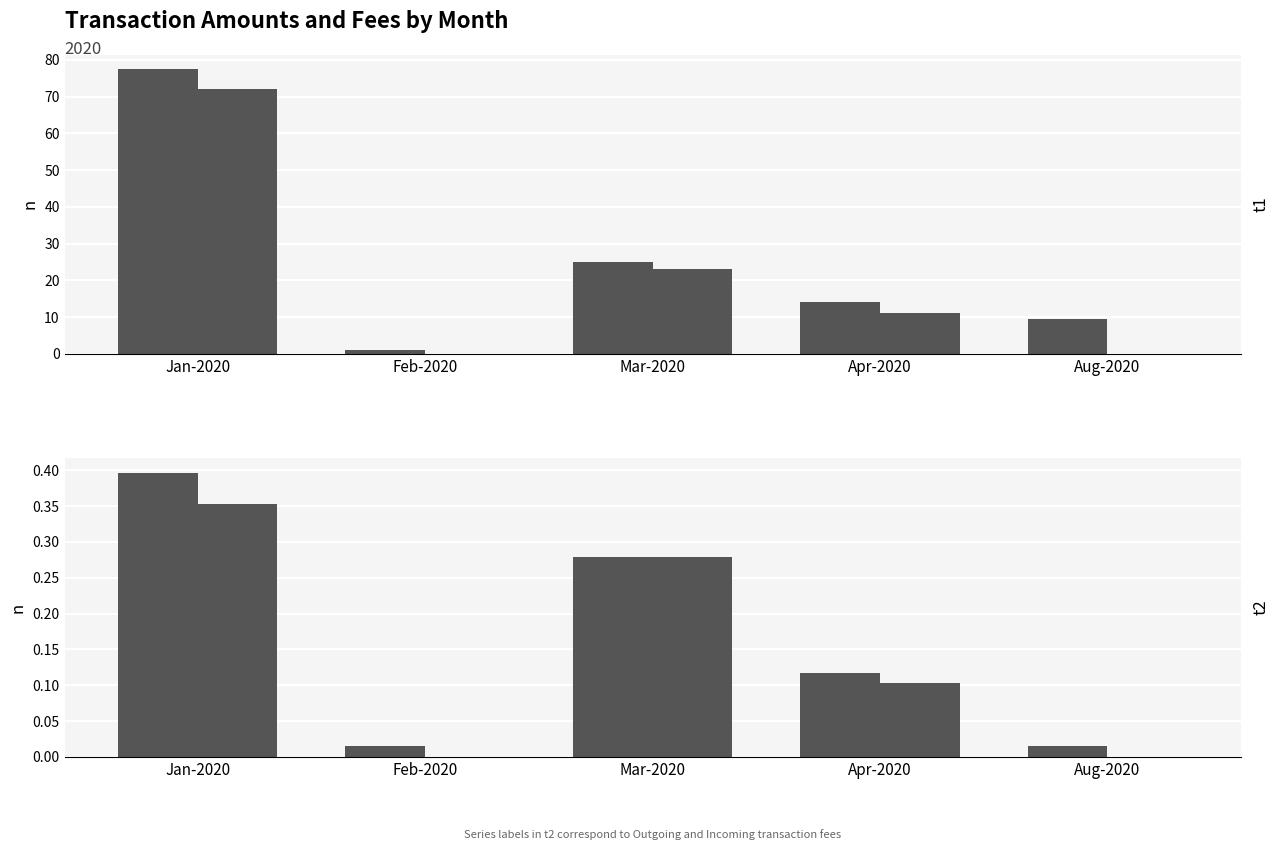

At Jan-2020, list the series in order from largest to smallest.

Outgoing Amount, Incoming Amount, Outgoing Fee, Incoming Fee